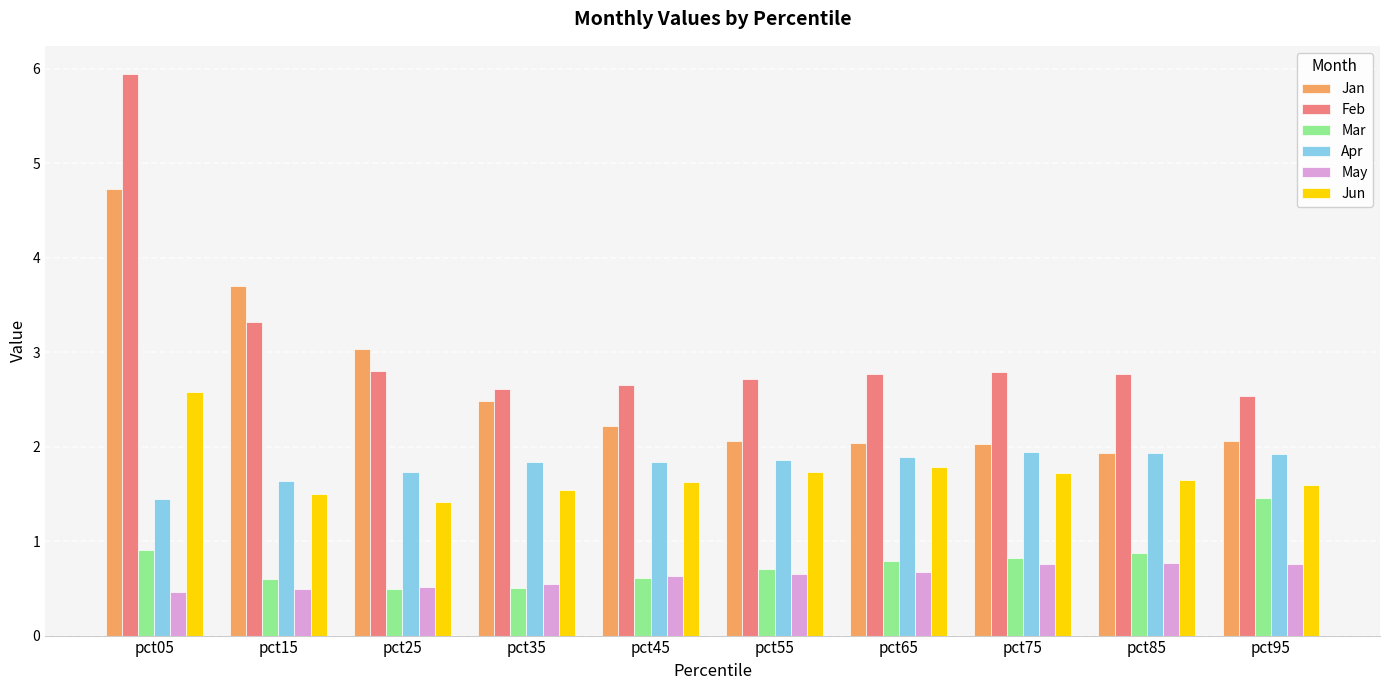

What is the maximum value for Jan?

4.7